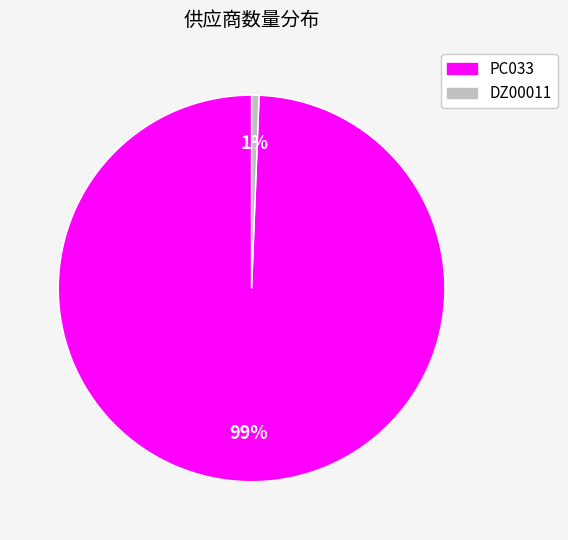

Combined, do DZ00011 and PC033 account for over 50%?

Yes